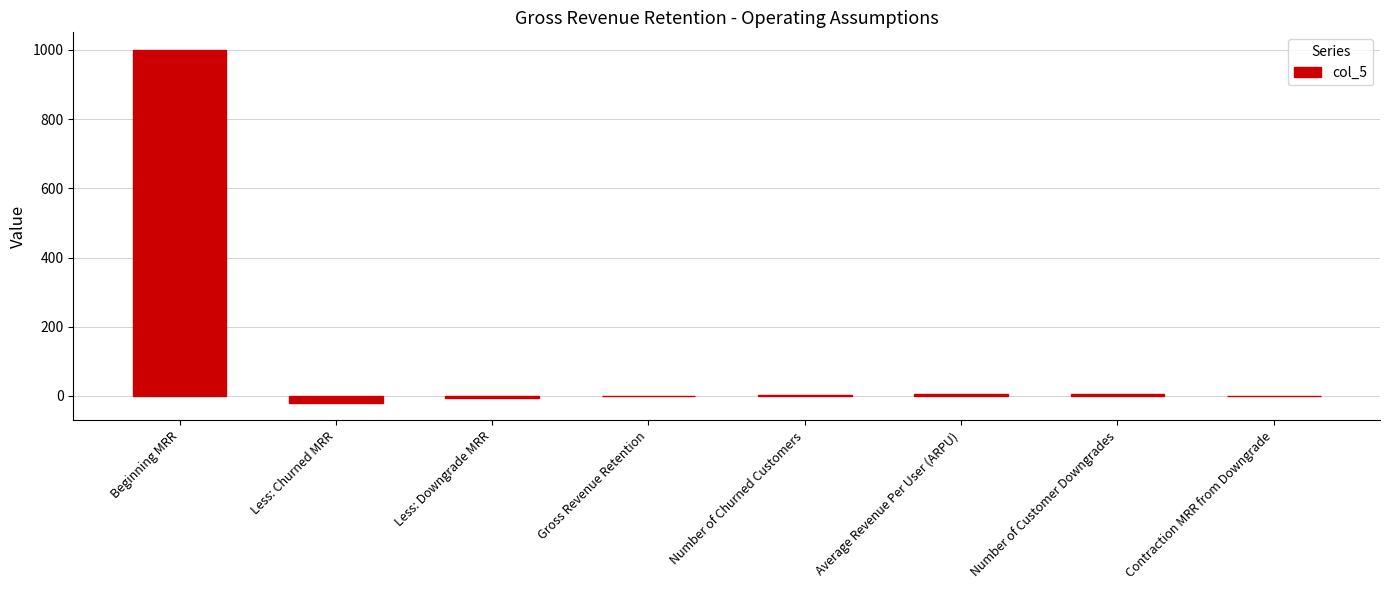

Between Beginning MRR and Less: Downgrade MRR, which is larger?

Beginning MRR